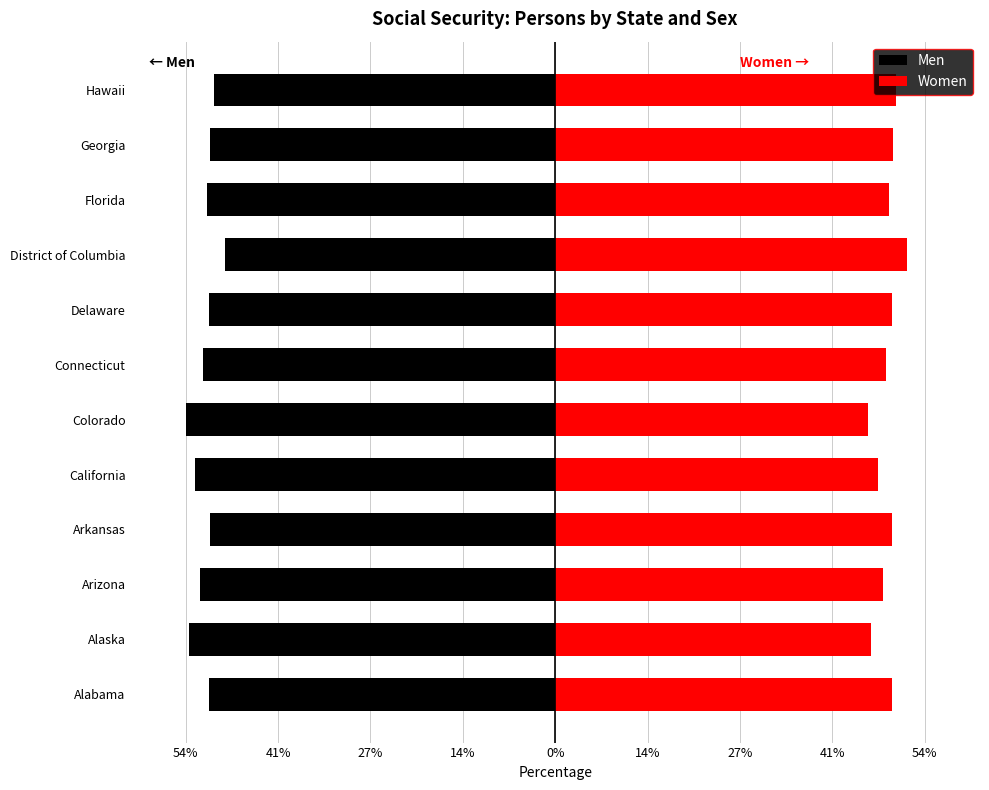

How many series are shown in this chart?

2